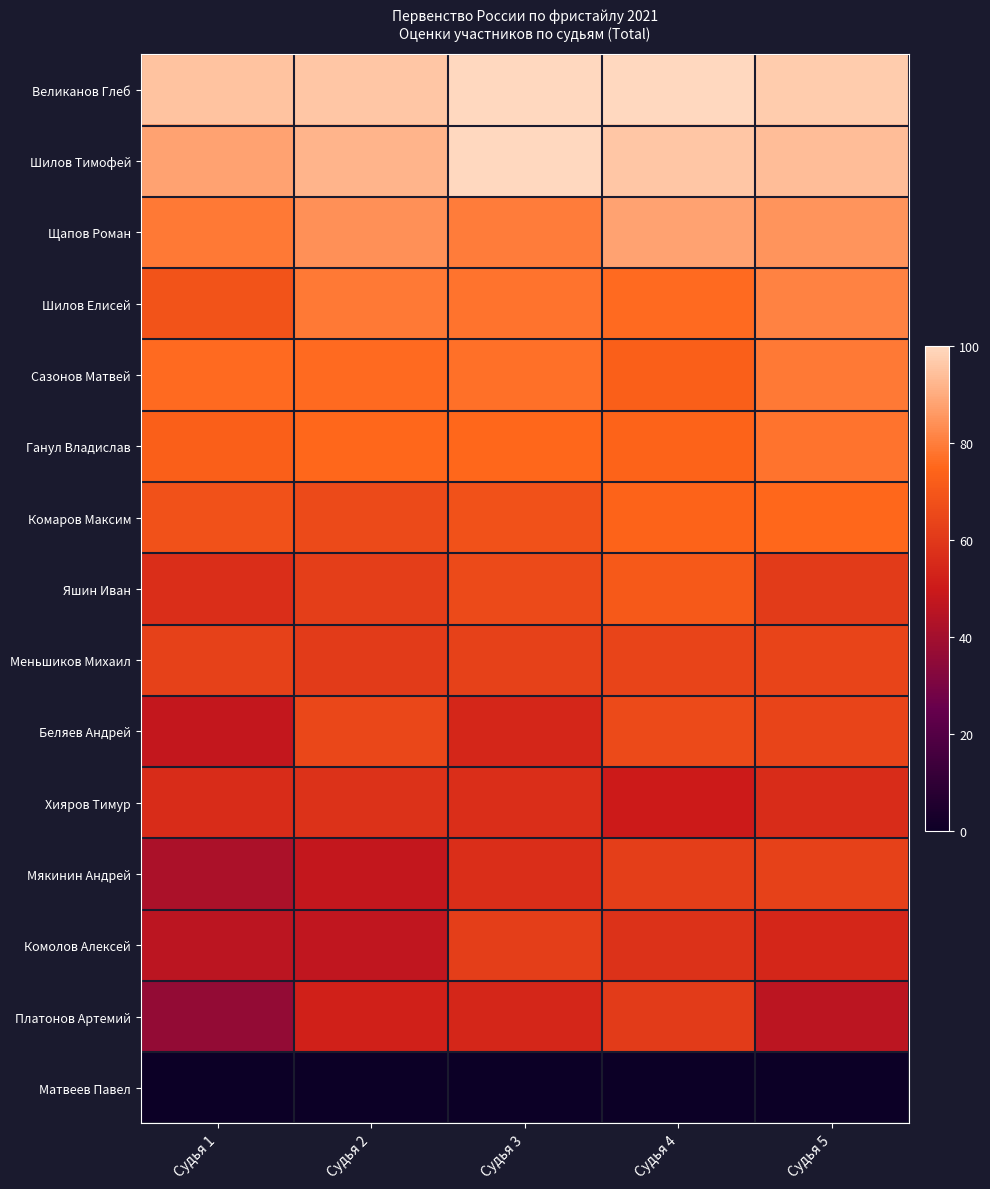

Reading left to right, list all the values displayed in this chart.

Великанов Глеб: Судья 1=95	Судья 2=96	Судья 3=100	Судья 4=100	Судья 5=97
Шилов Тимофей: Судья 1=88	Судья 2=92	Судья 3=100	Судья 4=96	Судья 5=94
Щапов Роман: Судья 1=79	Судья 2=84	Судья 3=80	Судья 4=88	Судья 5=85
Шилов Елисей: Судья 1=69	Судья 2=79	Судья 3=78	Судья 4=76	Судья 5=81
Сазонов Матвей: Судья 1=76	Судья 2=76	Судья 3=77	Судья 4=73	Судья 5=79
Ганул Владислав: Судья 1=73	Судья 2=75	Судья 3=75	Судья 4=74	Судья 5=78
Комаров Максим: Судья 1=68	Судья 2=66	Судья 3=68	Судья 4=74	Судья 5=75
Яшин Иван: Судья 1=57	Судья 2=62	Судья 3=66	Судья 4=71	Судья 5=61
Меньшиков Михаил: Судья 1=63	Судья 2=61	Судья 3=63	Судья 4=64	Судья 5=64
Беляев Андрей: Судья 1=48	Судья 2=65	Судья 3=54	Судья 4=66	Судья 5=64
Хияров Тимур: Судья 1=56	Судья 2=58	Судья 3=57	Судья 4=50	Судья 5=56
Мякинин Андрей: Судья 1=42	Судья 2=48	Судья 3=57	Судья 4=62	Судья 5=63
Комолов Алексей: Судья 1=46	Судья 2=47	Судья 3=62	Судья 4=58	Судья 5=54
Платонов Артемий: Судья 1=36	Судья 2=52	Судья 3=54	Судья 4=61	Судья 5=46
Матвеев Павел: Судья 1=0	Судья 2=0	Судья 3=0	Судья 4=0	Судья 5=0